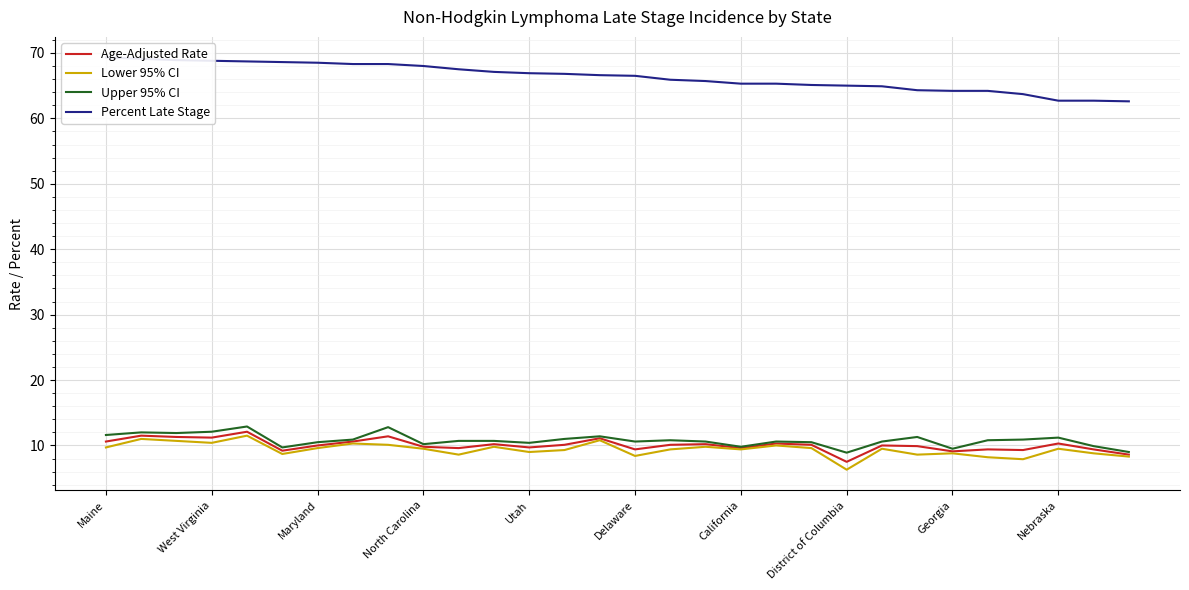

What is the minimum value for Upper 95% CI?

8.9